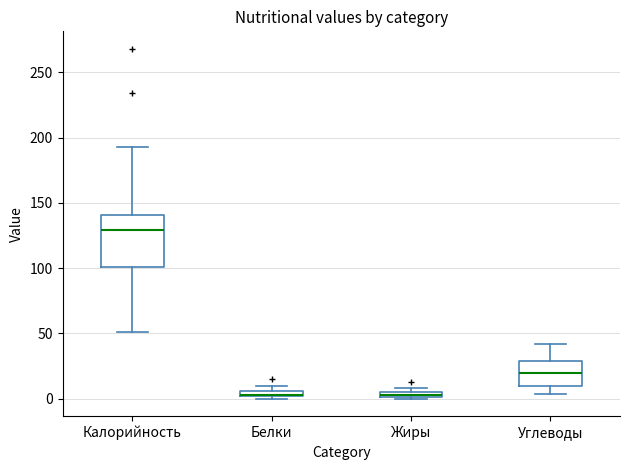

Comparing the boxes themselves (not the whiskers), which one is the tallest?

Калорийность